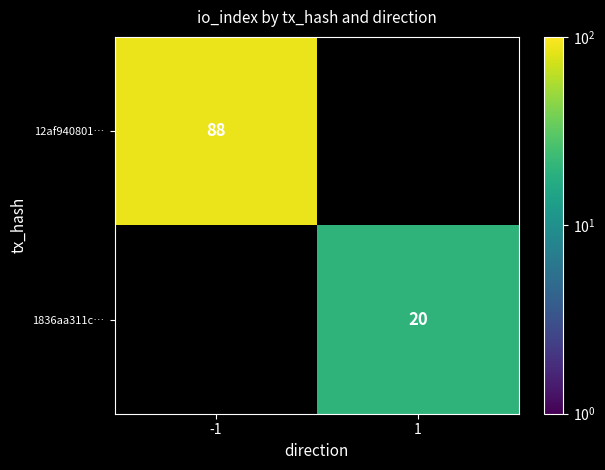

True or false: 12af940801… has a value of 141.2 at -1.

False